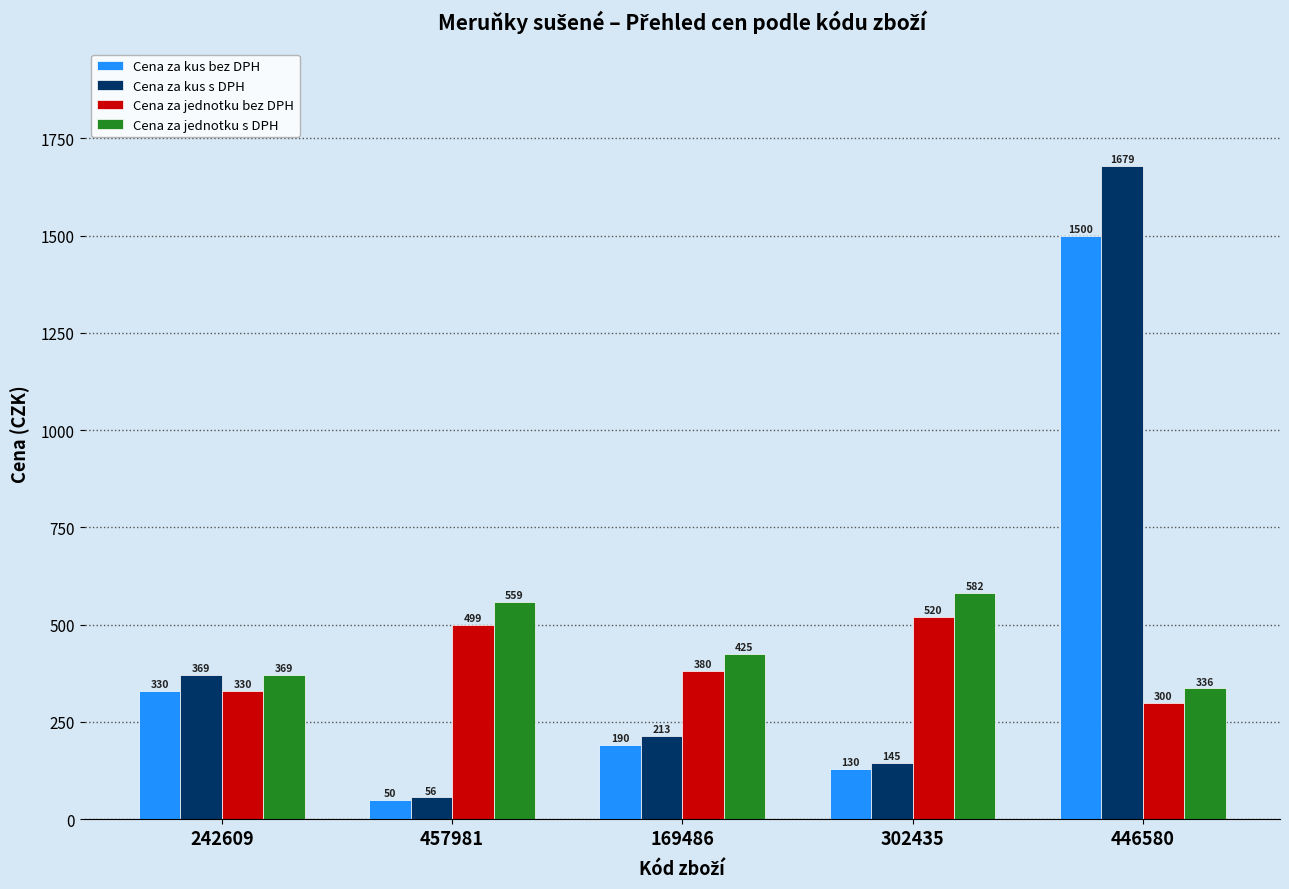

How many bars are there in each group?

4